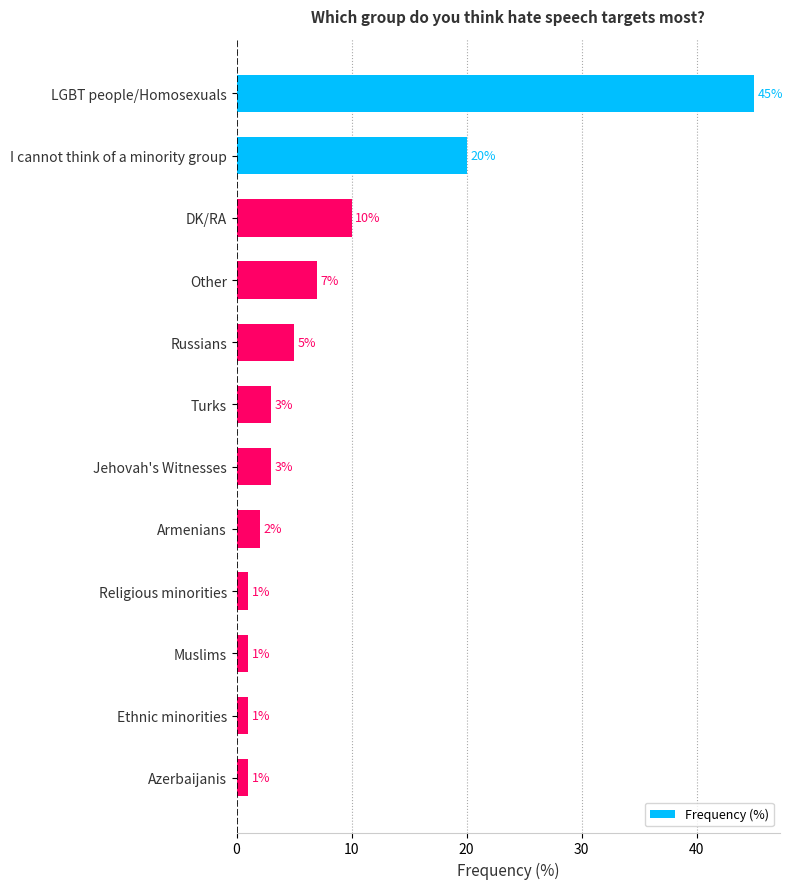

Approximately how many times larger is the value at LGBT people/Homosexuals compared to Religious minorities?

45.0